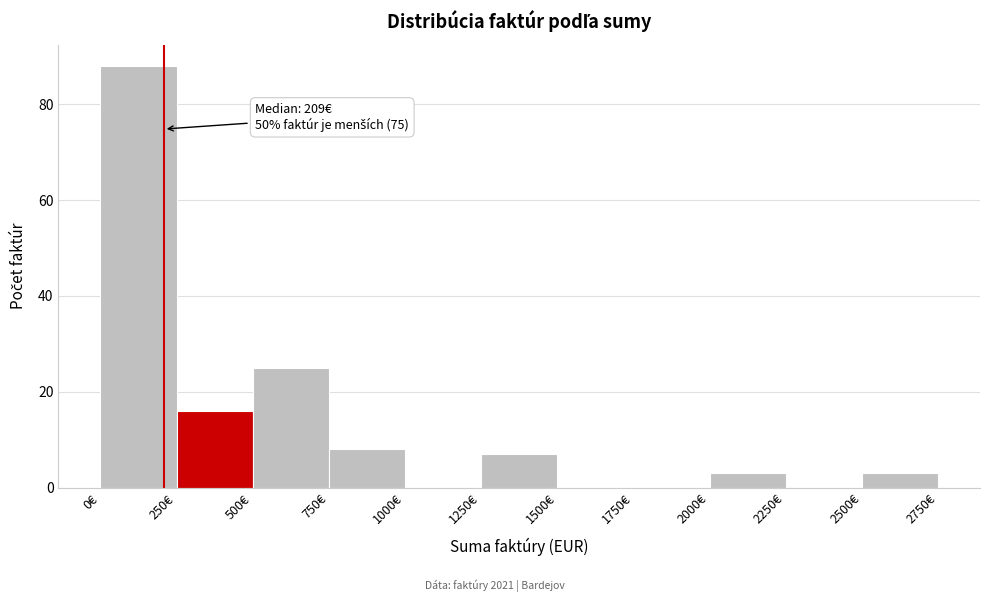

Over which range of the x-axis is the bar tallest?

0 to 250